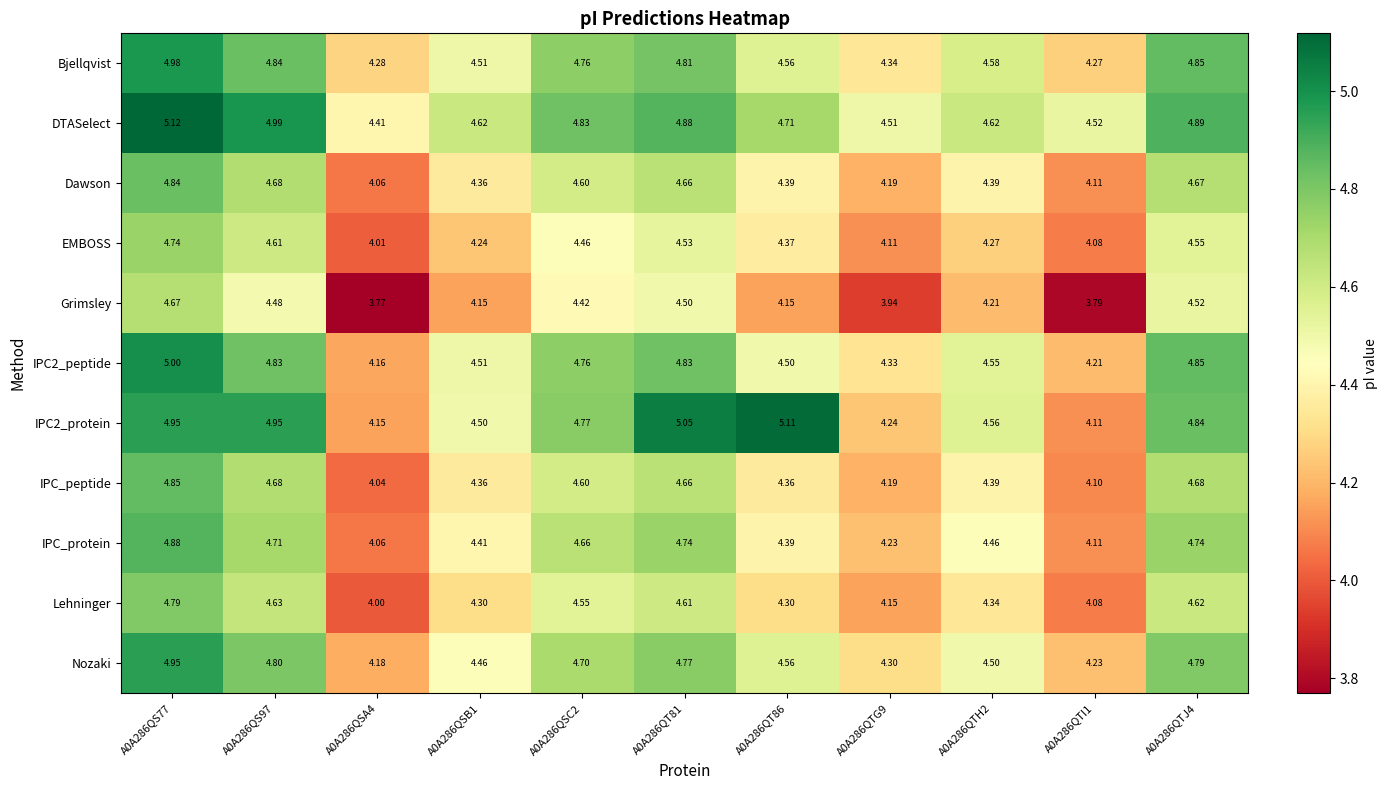

Is the value of IPC_peptide at A0A286QS97 greater than the value of Grimsley at A0A286QT81?

Yes